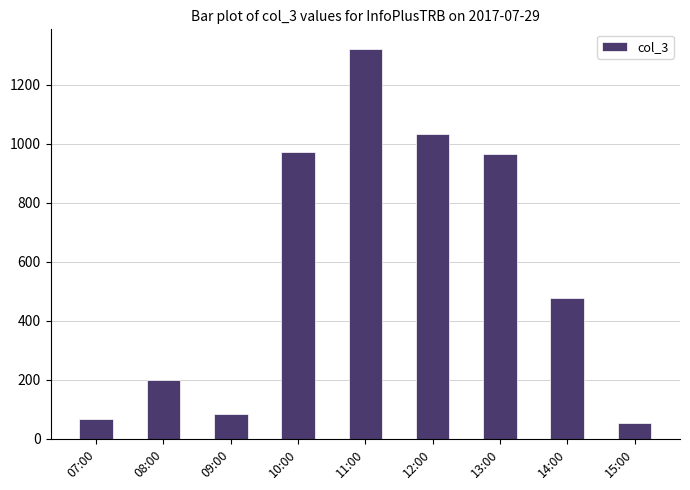

Which label corresponds to the largest value in the chart?

11:00